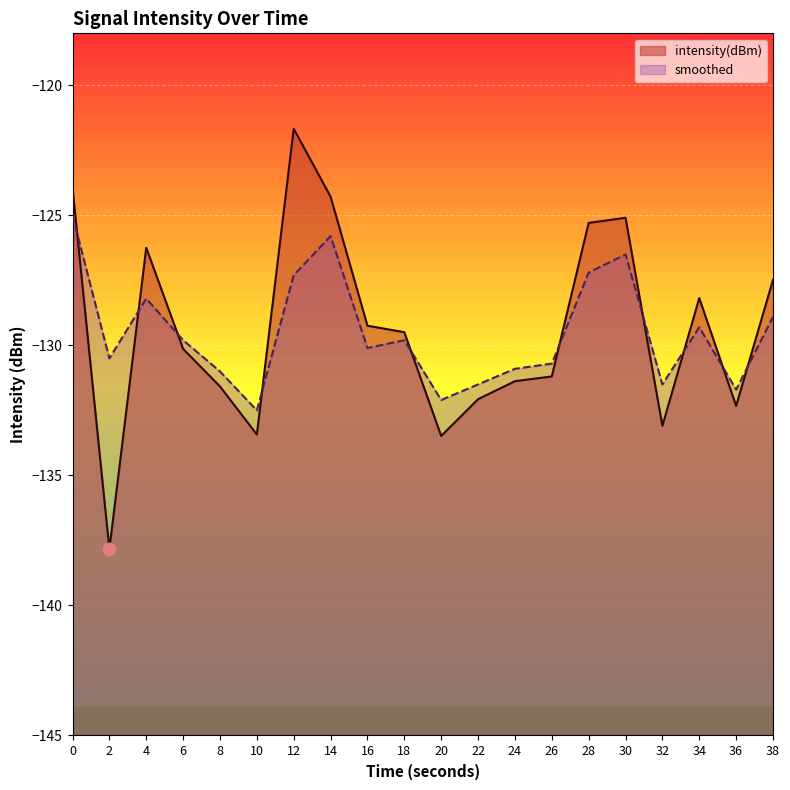

Which series reaches the minimum Y coordinate?

intensity(dBm)